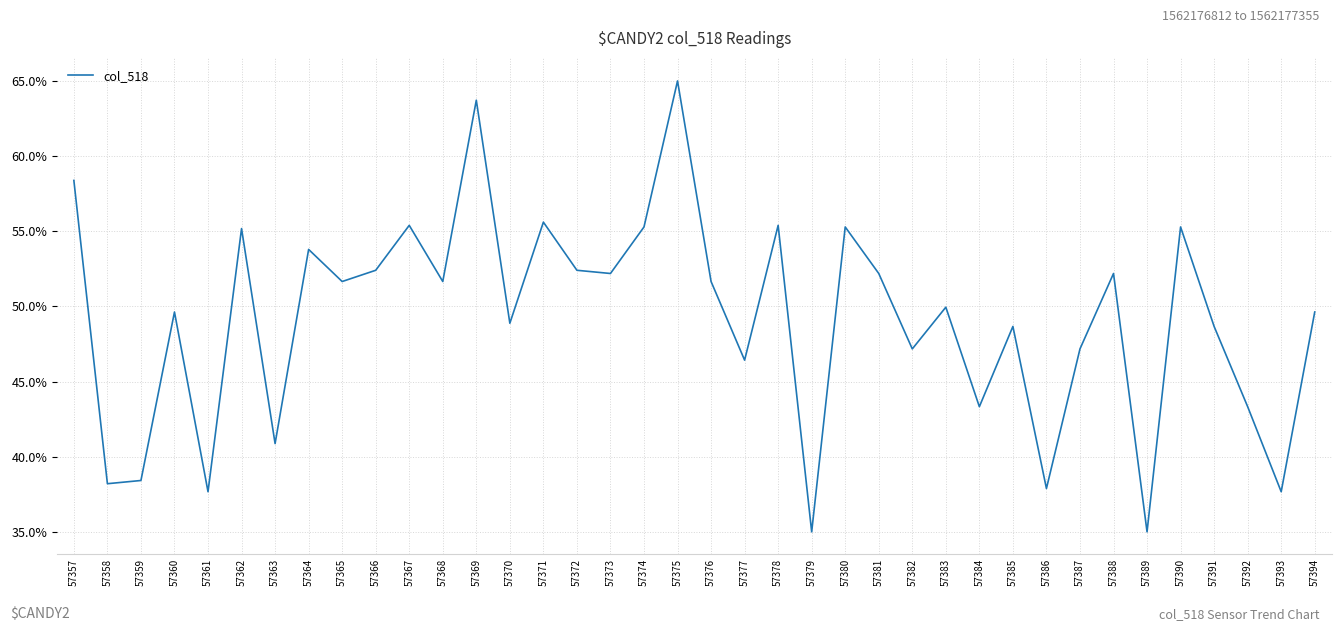

How many lines are shown in the chart?

1